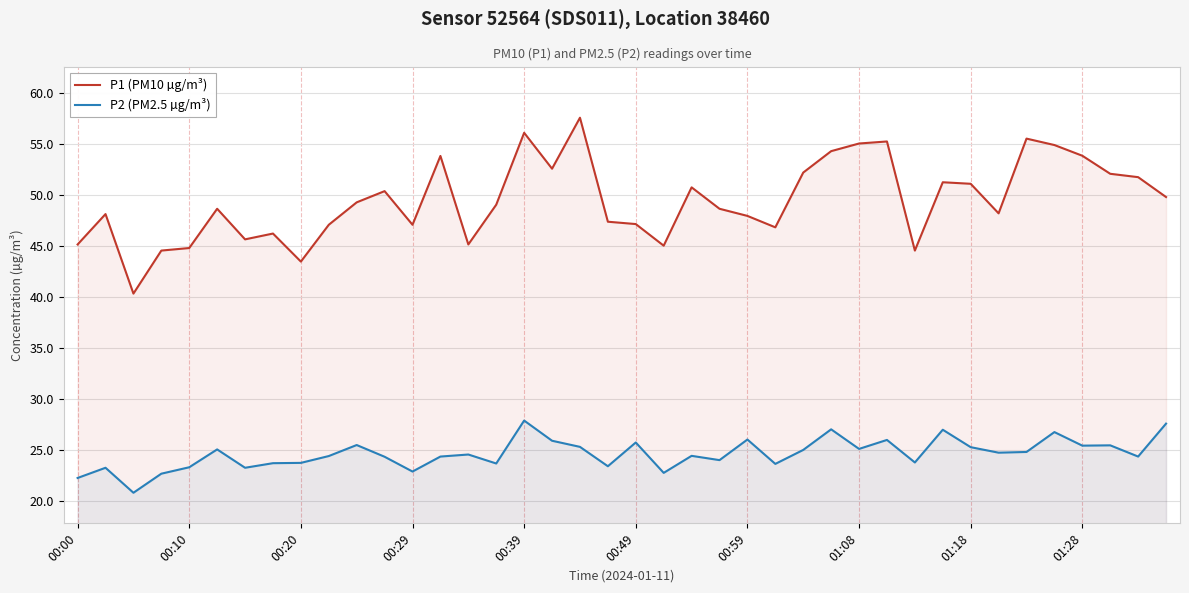

How many data points in P2 (PM2.5 µg/m³) are less than 24?

14